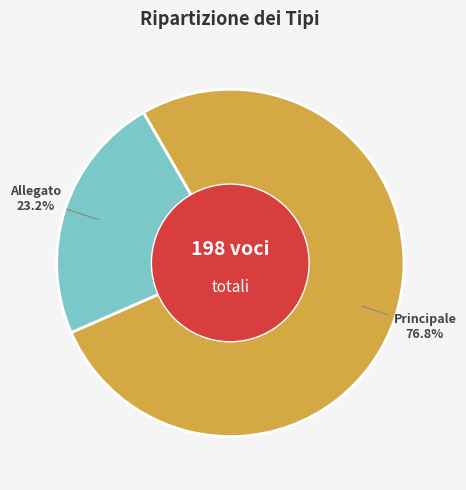

Is the sum of Allegato and Principale greater than half?

Yes